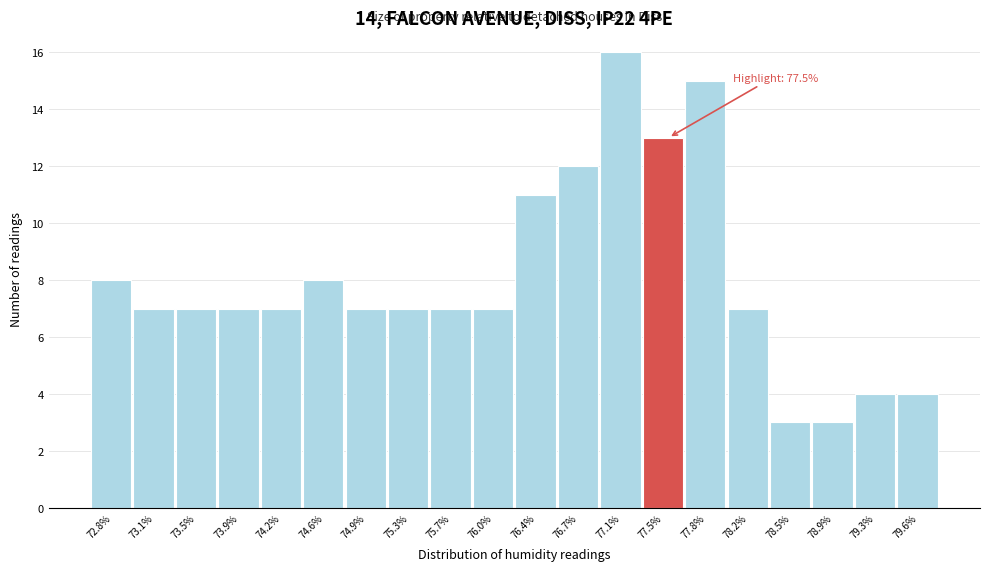

Over which range of the x-axis is the bar tallest?

76.92 to 77.28